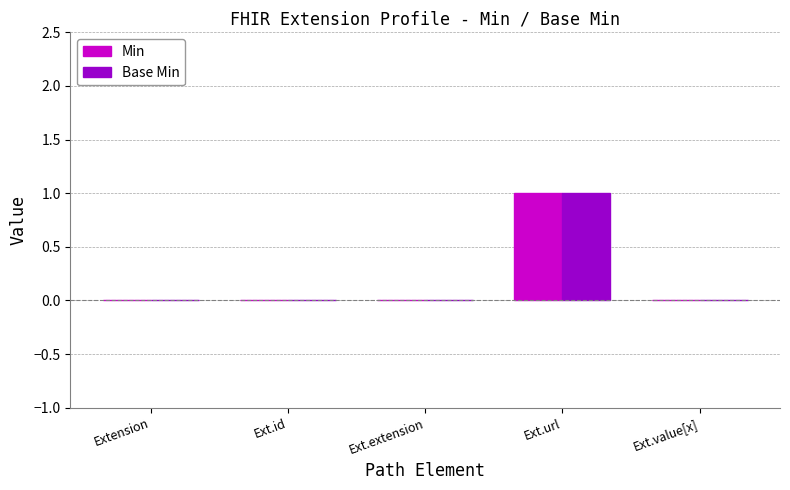

Reading left to right, transcribe all the data shown in this chart.

Min: 0	0	0	1	0
Base Min: 0	0	0	1	0